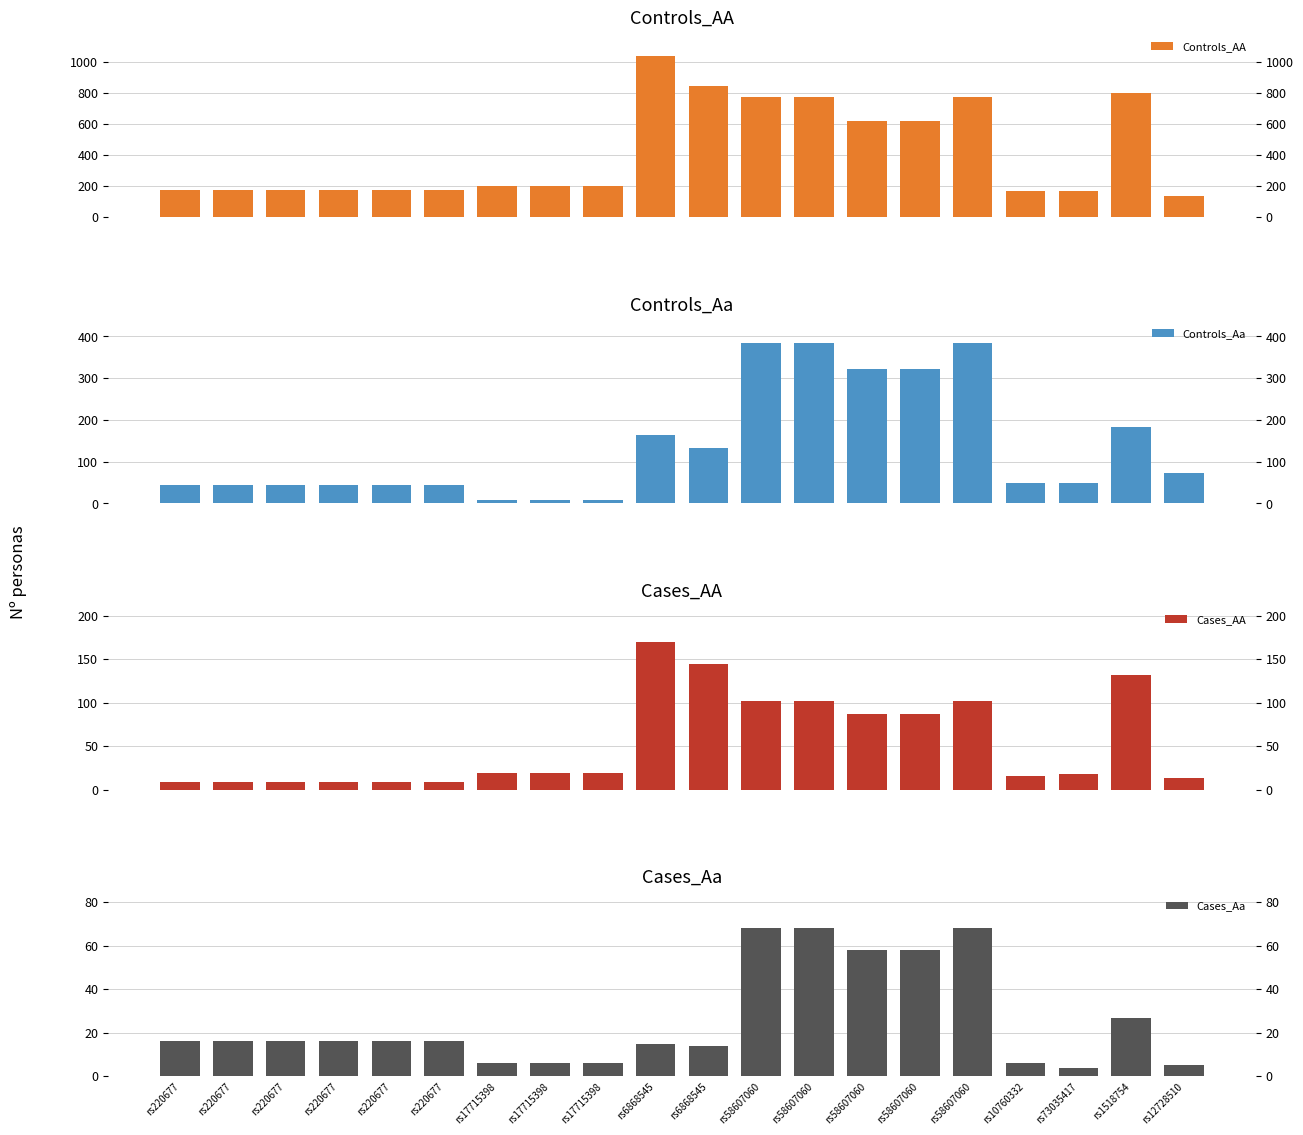

The Controls_Aa series shows 385 at rs58607060. True or false?

True